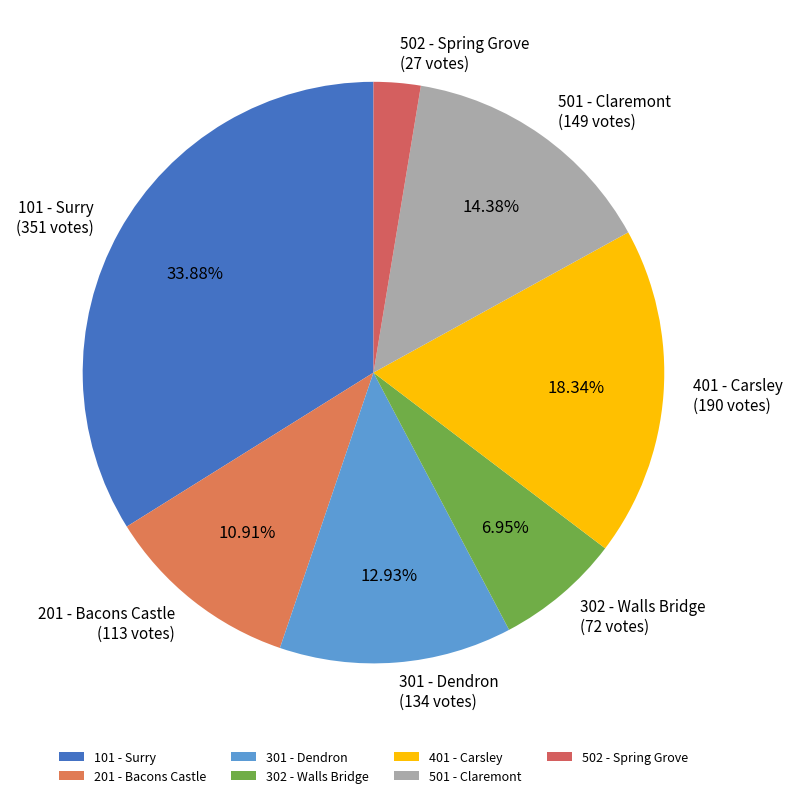

To the nearest percent, what is the difference between the largest and smallest slice percentages?

31%